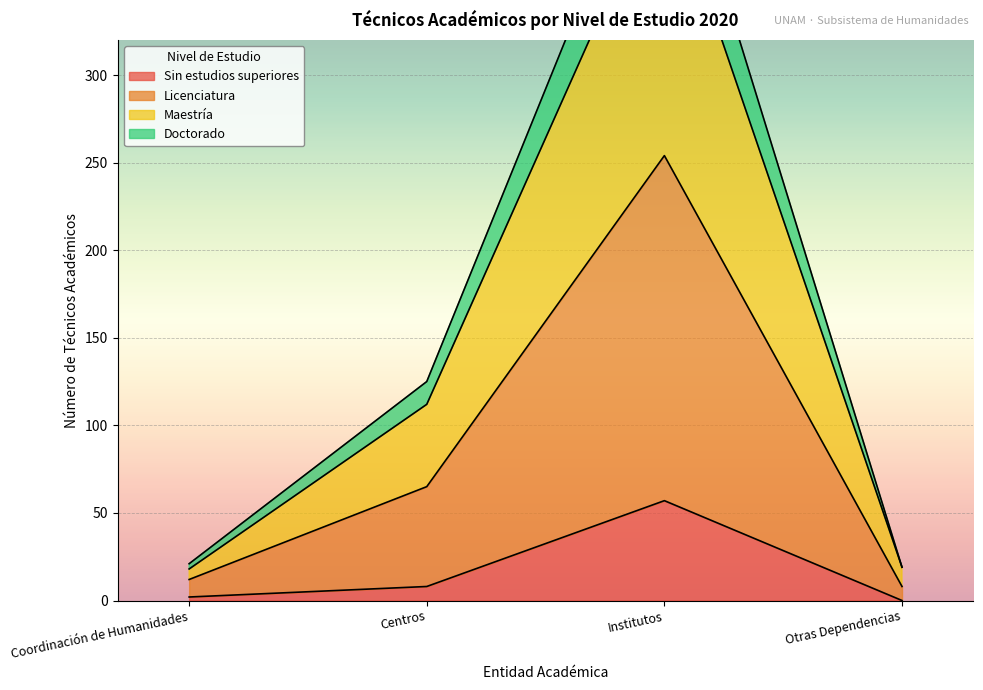

Which category has the highest value in the Sin estudios superiores series?

Institutos